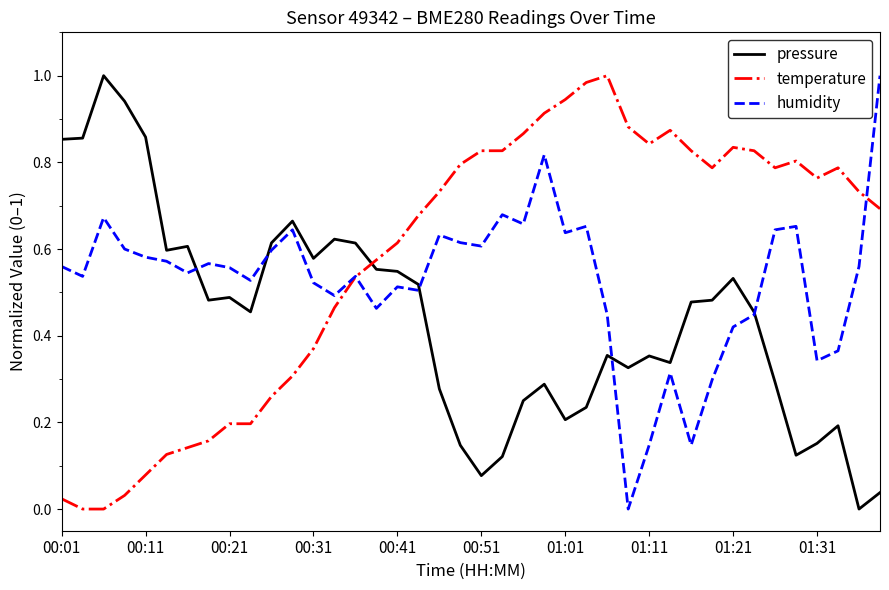

True or false: pressure and temperature intersect in this chart.

True